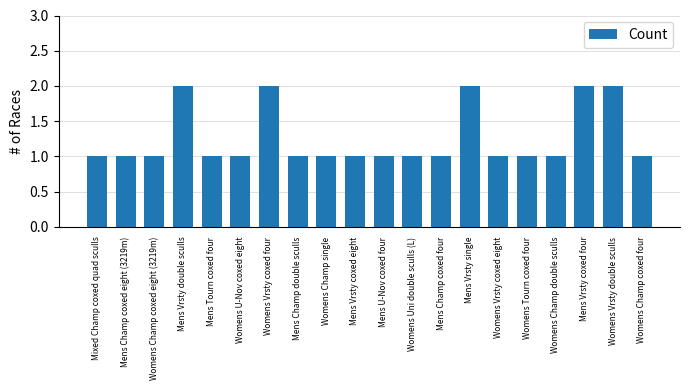

Approximately how many times larger is the value at Mens Champ double sculls compared to Mens Champ coxed four?

1.0